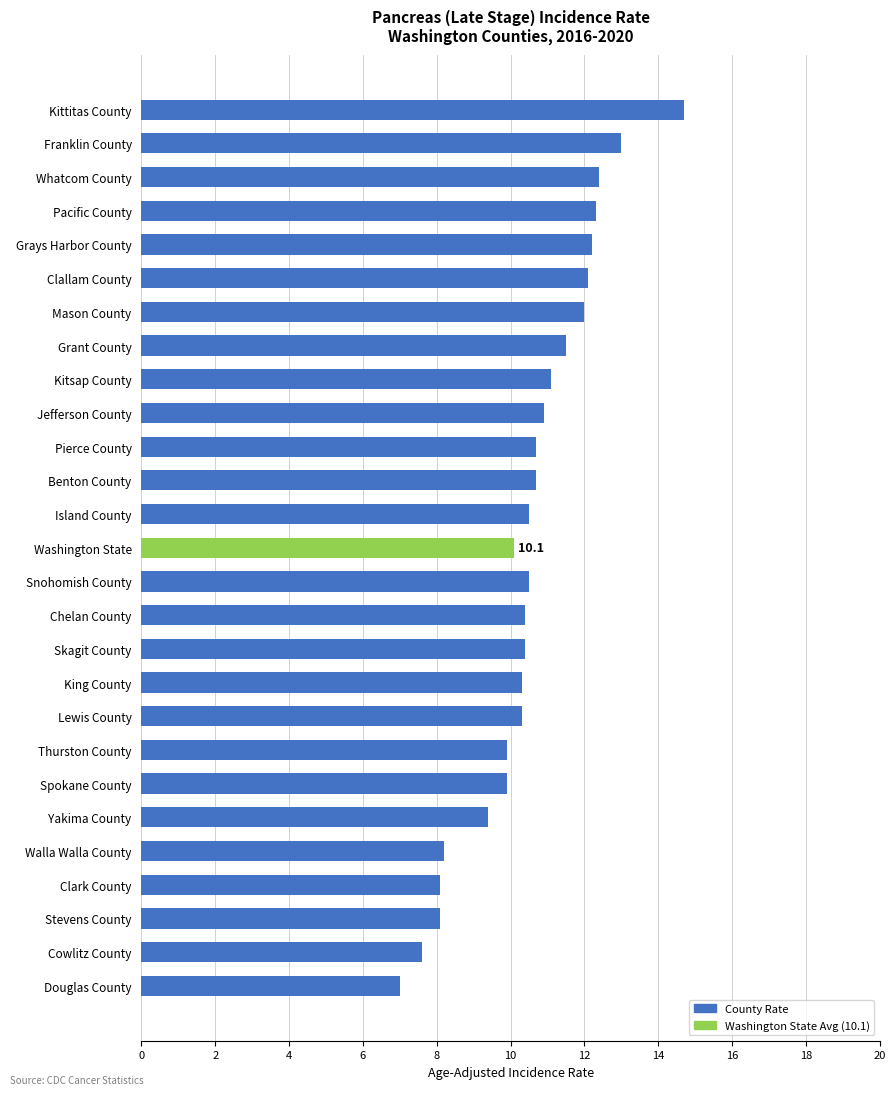

Between Cowlitz County and Lewis County, which is larger?

Lewis County